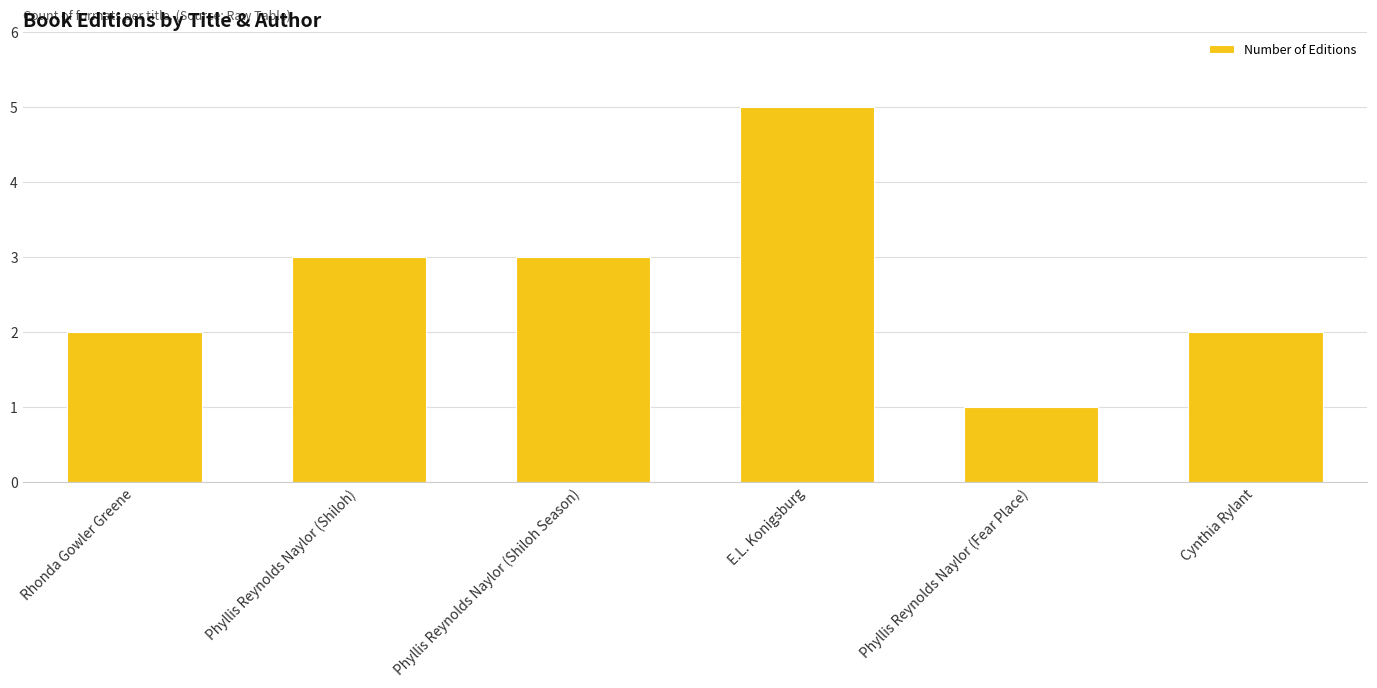

Which label corresponds to the largest value in the chart?

E.L. Konigsburg